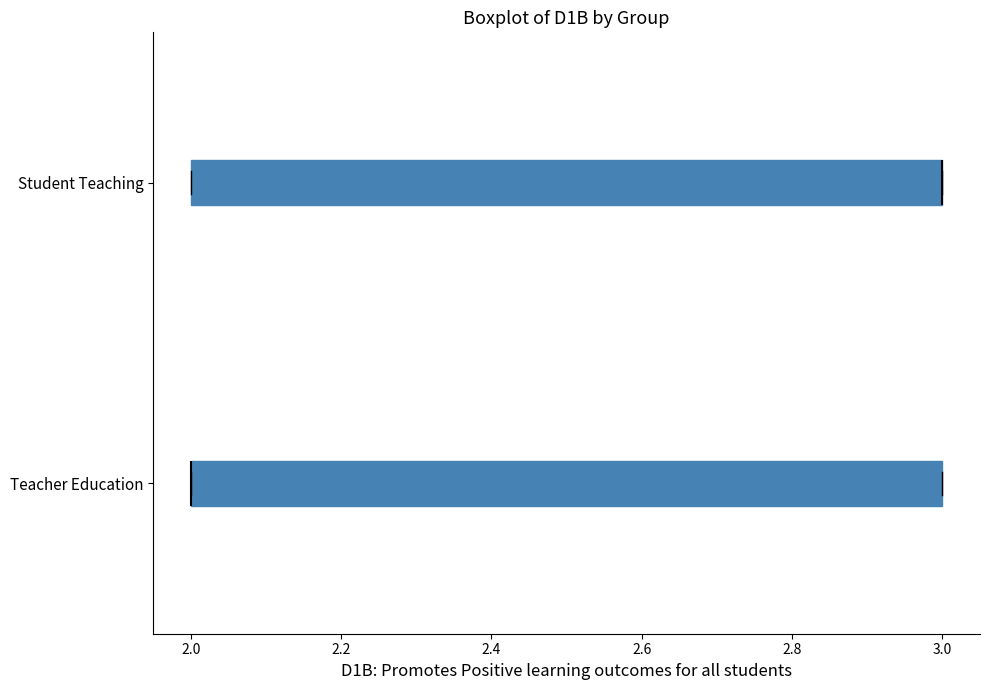

Reading bottom to top, transcribe this box plot: for each box, give where its median line is, the range the box spans, and where its two whiskers end, as read against the x-axis. The values are not printed on the chart, so give them approximately, as read against the axis.

Teacher Education: median 2 (drawn on the box's left edge), box 2 to 3, whiskers 2 to 3
Student Teaching: median 3 (drawn on the box's right edge), box 2 to 3, whiskers 2 to 3